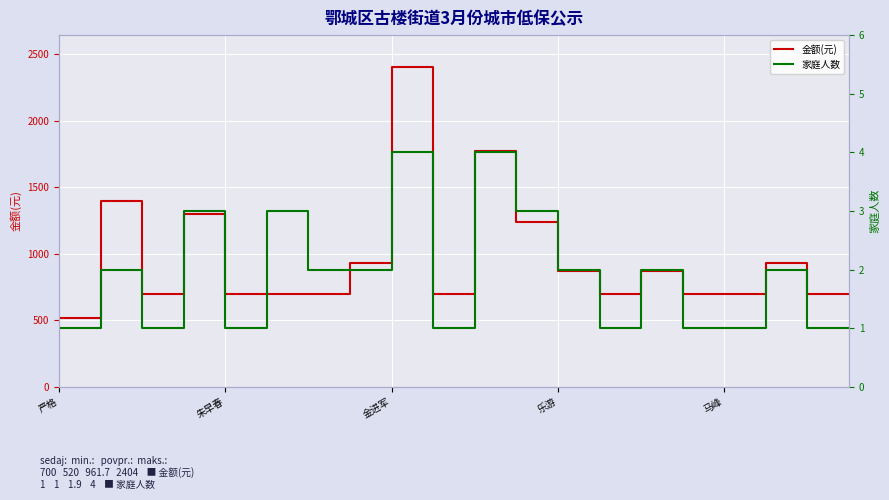

What is the maximum value for 金额(元)?

2404